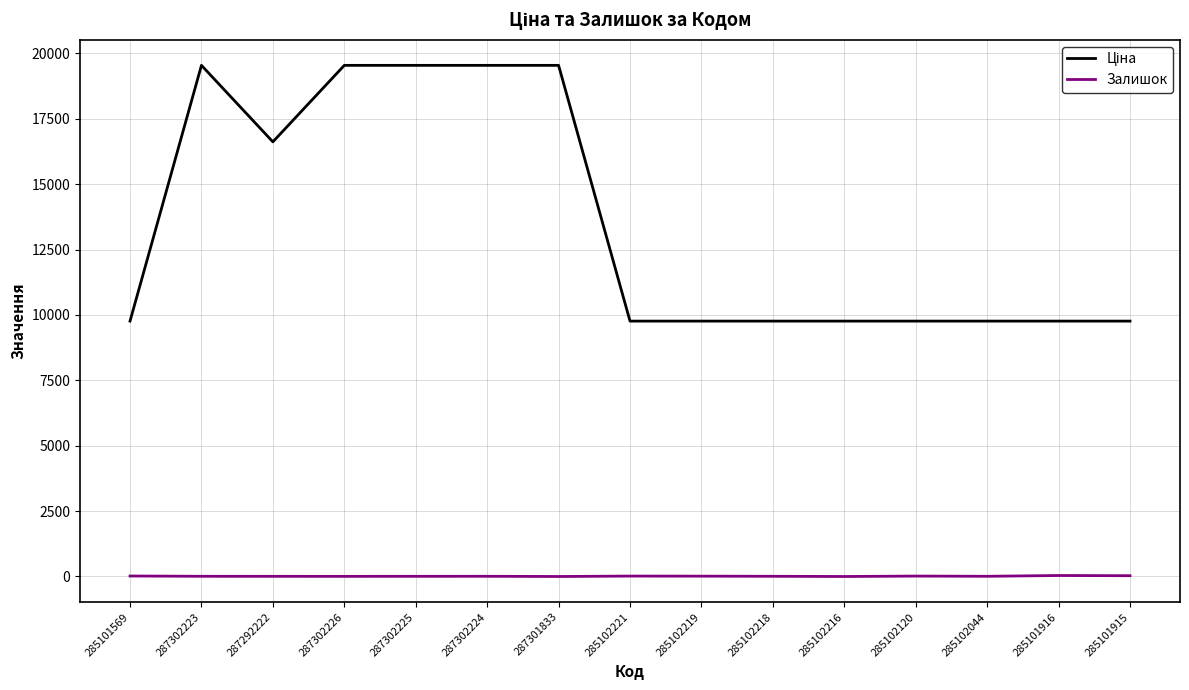

Is it true that Залишок equals 5.0 at 287302226?

True